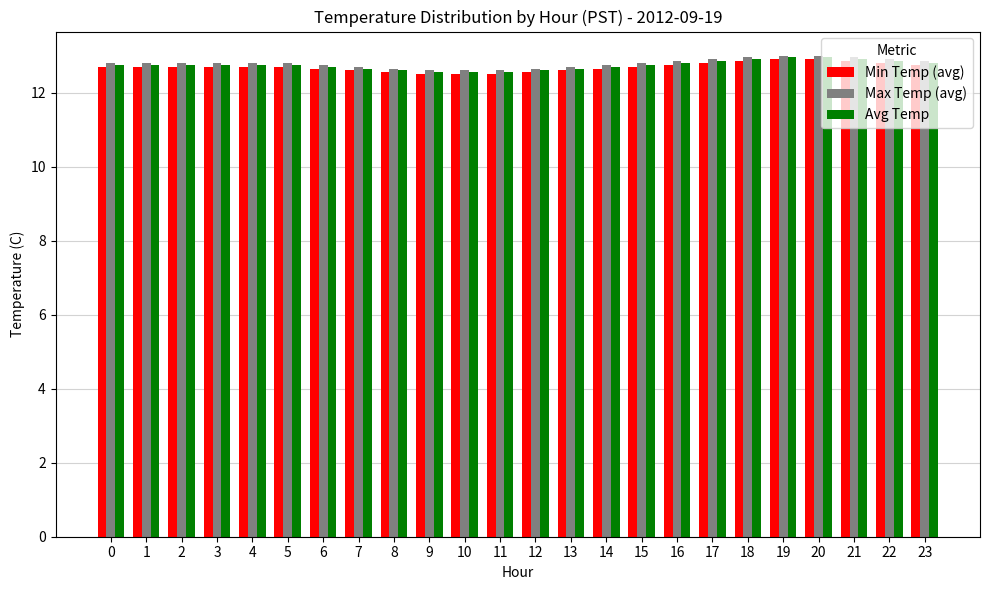

What is the approximate value of Min Temp (avg) at 2?

12.7